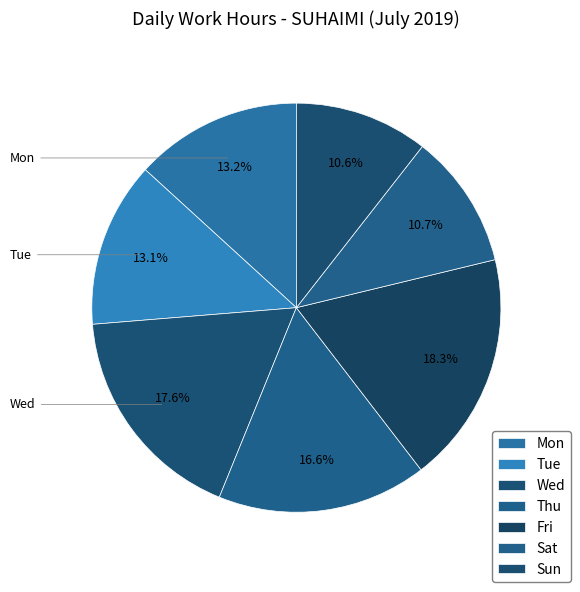

Count the number of slices in the pie.

7